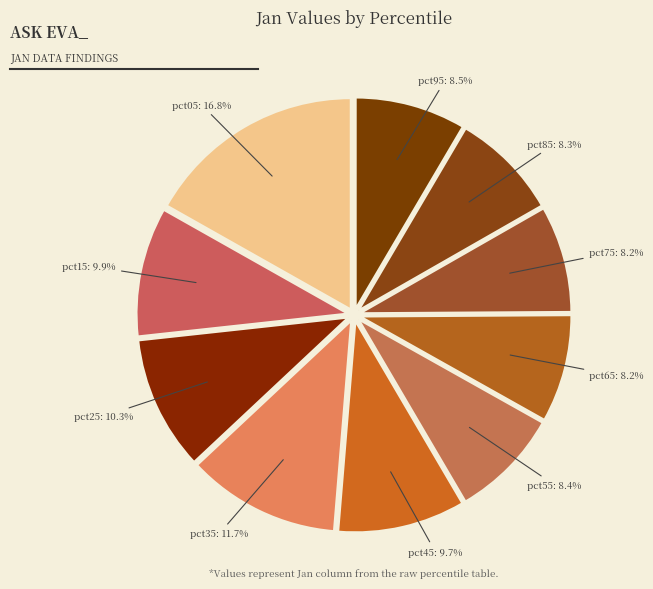

Is there any slice that represents more than half of the pie?

No